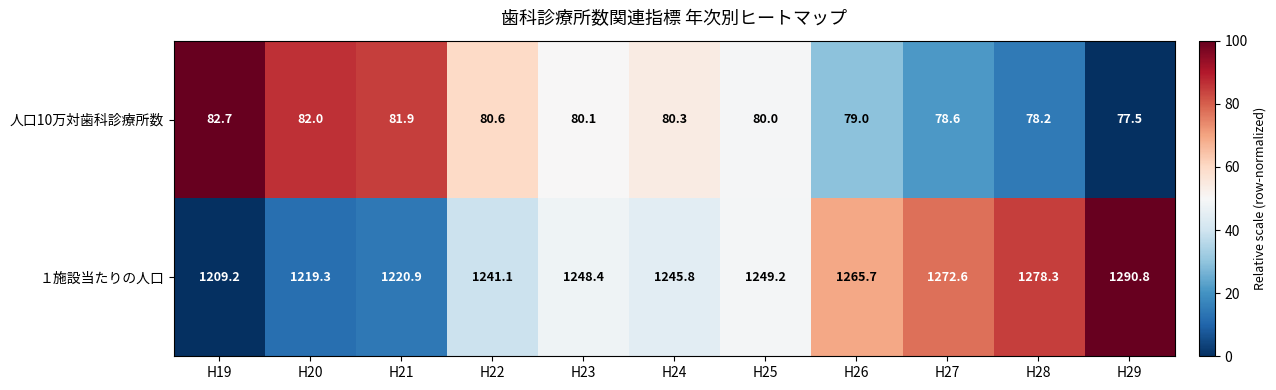

How many data points in １施設当たりの人口 are above 1248?

6